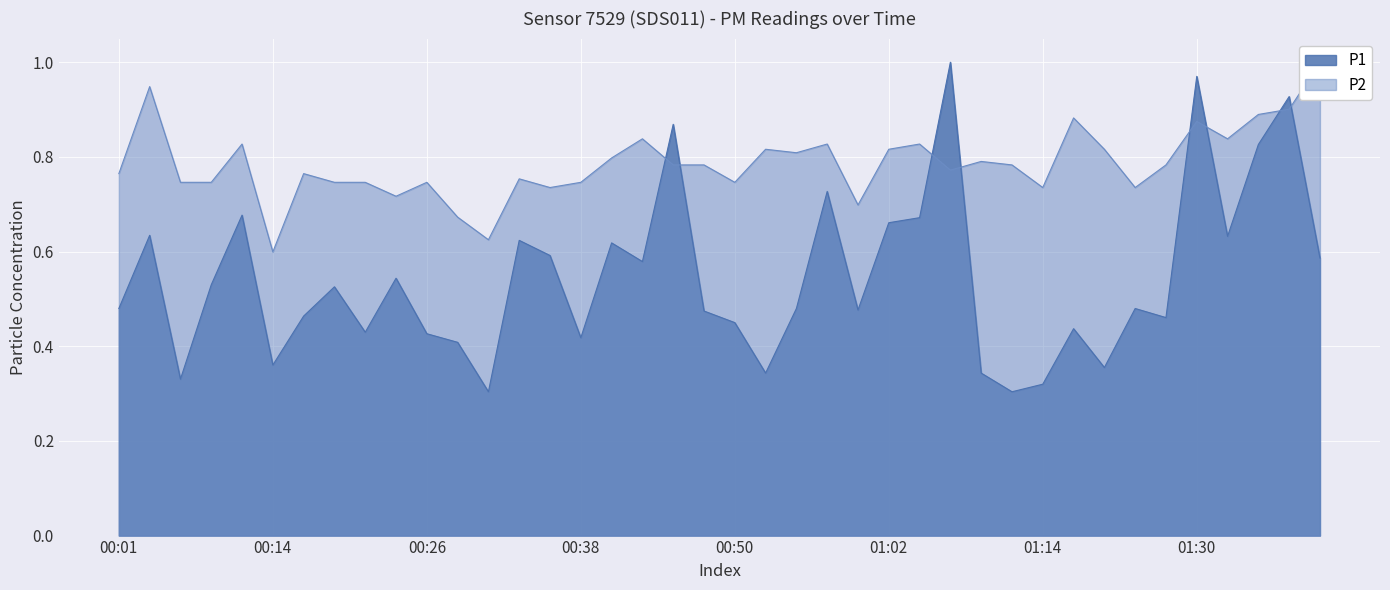

Count the P2 values in the range 0 to 1.

40